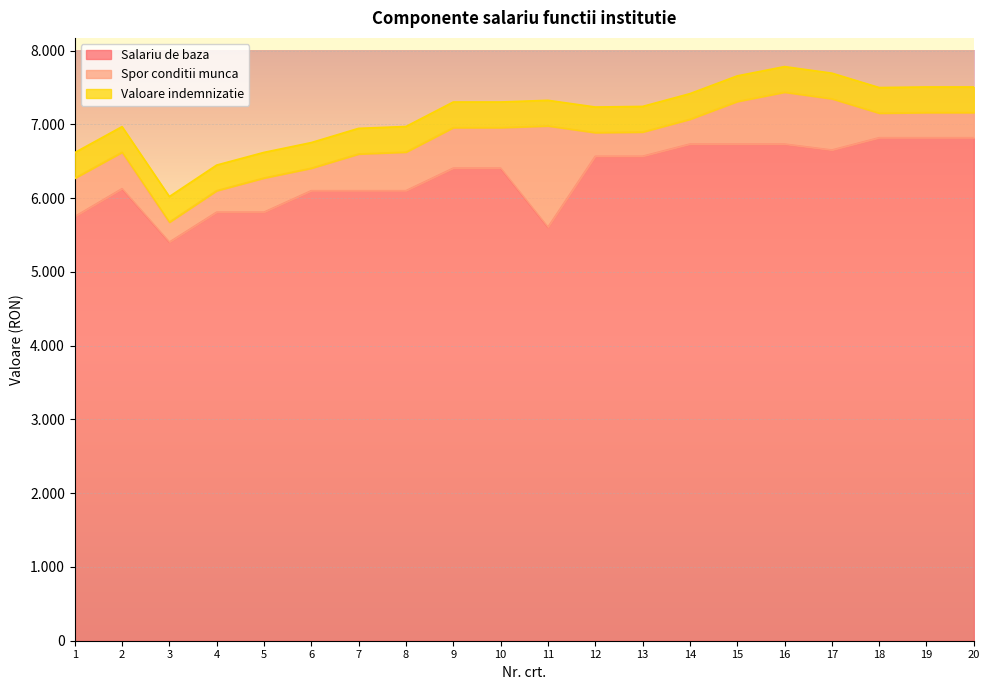

Which series has the largest range (max minus min)?

Salariu de baza